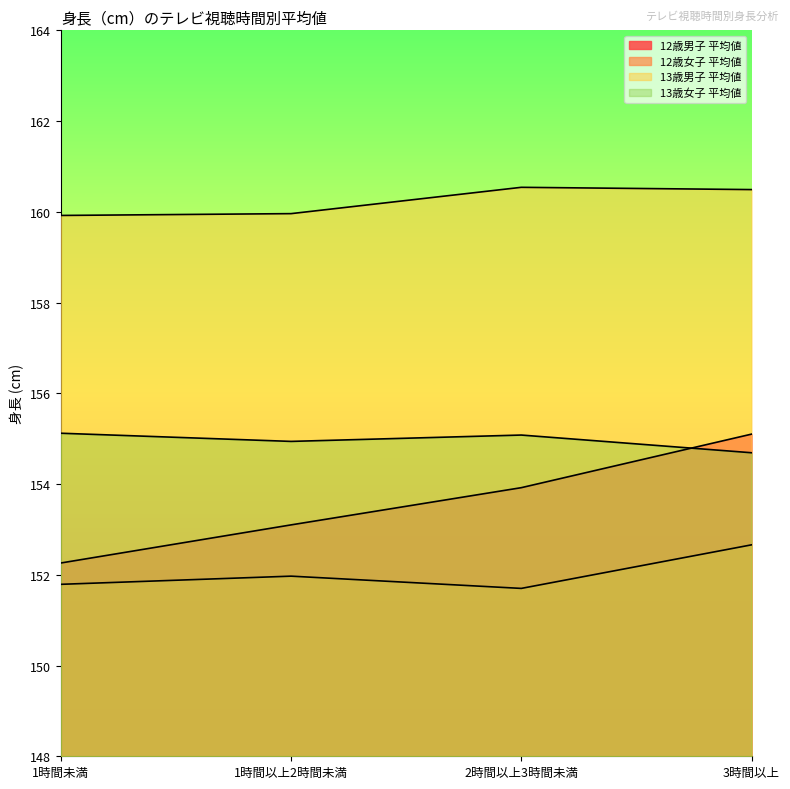

What is the average value of the 12歳男子 平均値 series?

153.6